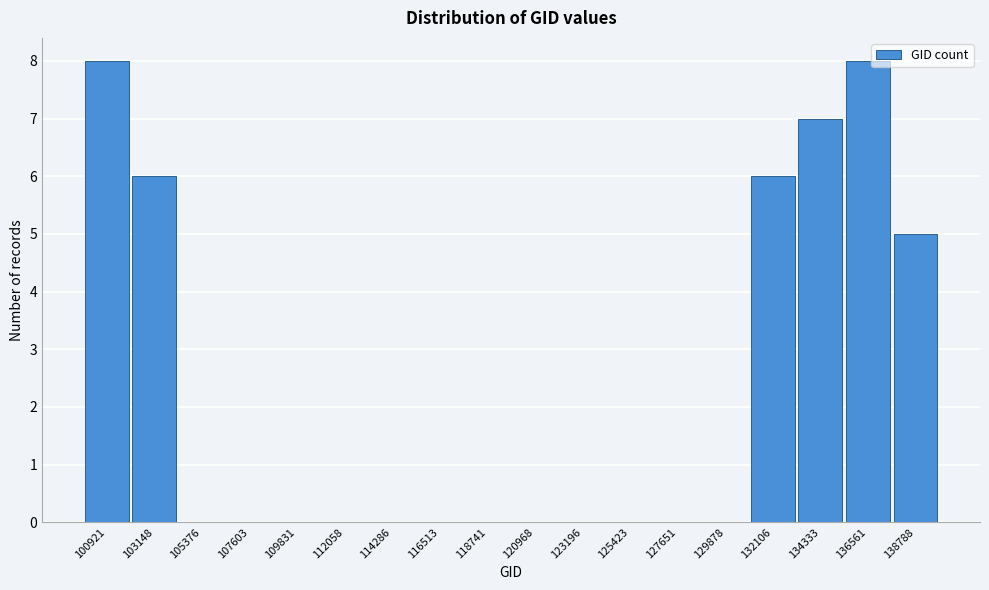

Reading left to right, what are all the values shown in this chart?

100921=8	103148=6	105376=0	107603=0	109831=0	112058=0	114286=0	116513=0	118741=0	120968=0	123196=0	125423=0	127651=0	129878=0	132106=6	134333=7	136561=8	138788=5